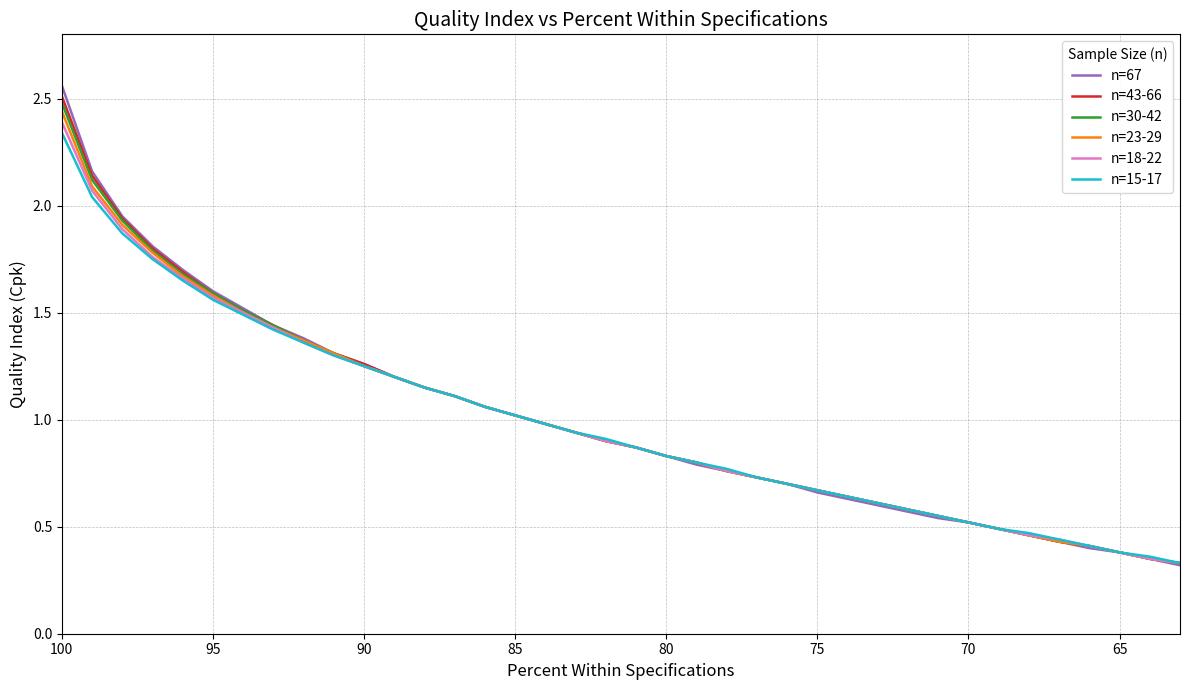

The n=30-42 series shows 0.1 at 33. True or false?

False